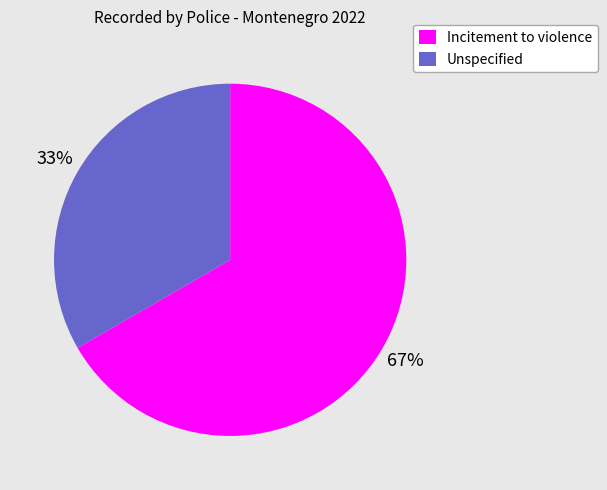

What is the ratio of the value at Incitement to violence to the value at Unspecified?

2.0